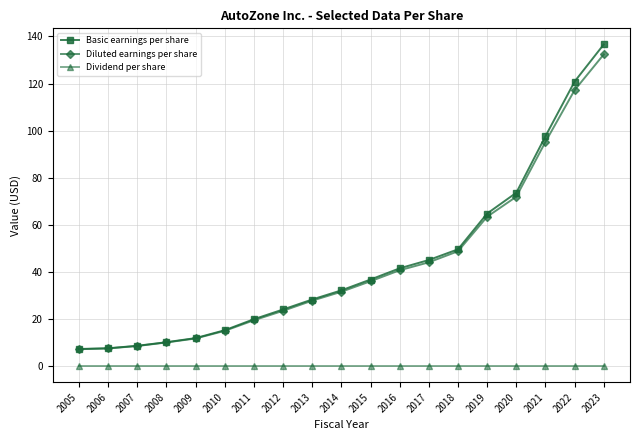

Which series changed the most between 2016 and 2021?

Basic earnings per share